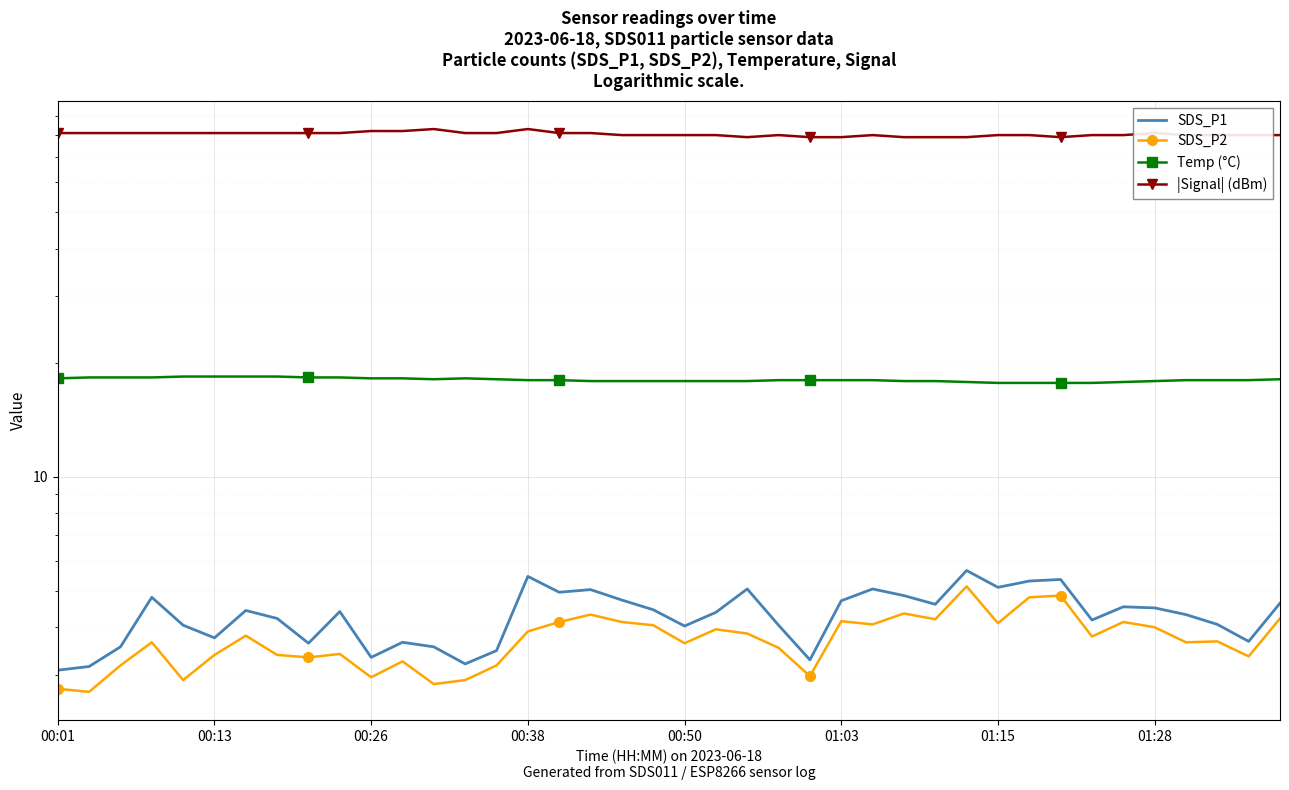

Which series has the largest total across all categories?

|Signal| (dBm)